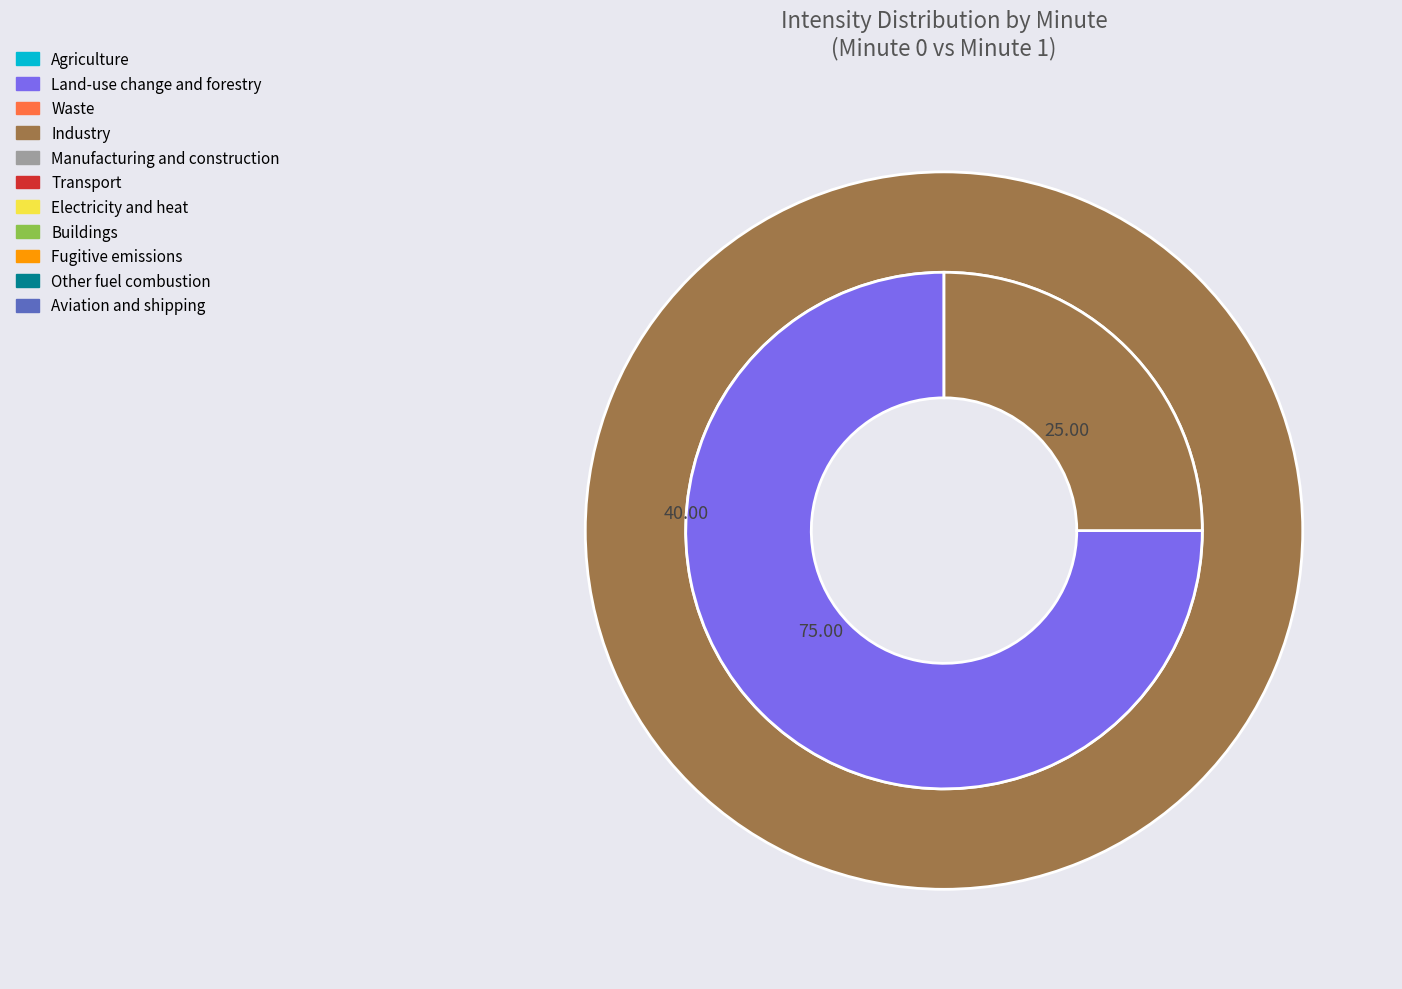

Is 4 the majority of the pie?

No